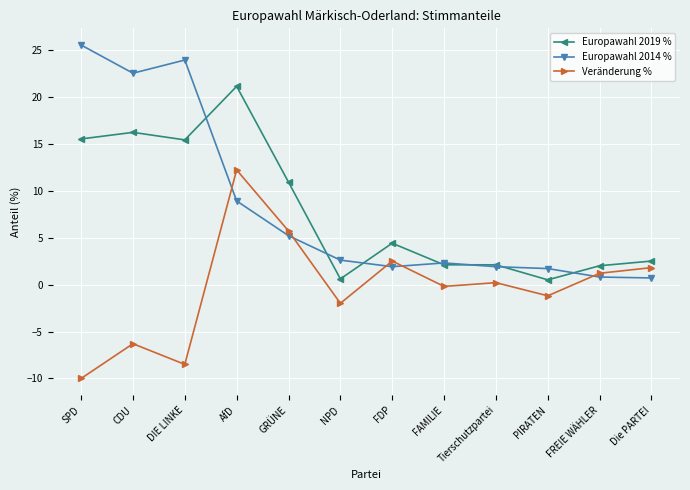

Where is the first local minimum for Veränderung %?

DIE LINKE